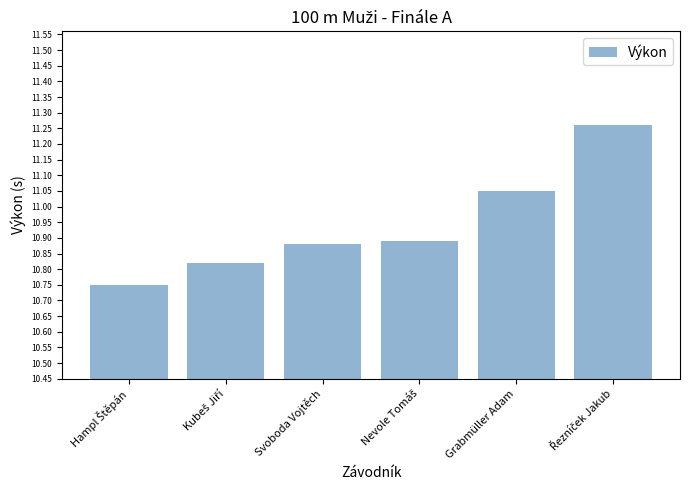

The chart shows a value of 15.0 at Grabmüller Adam. True or false?

False